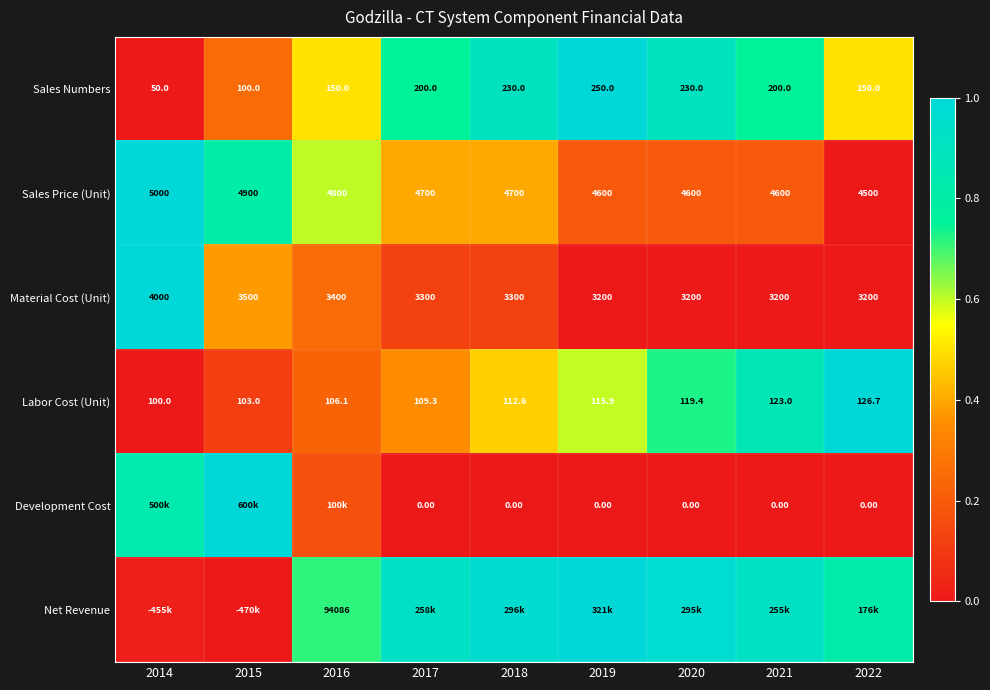

Is the value of Sales Numbers at 2014 greater than the value of Material Cost (Unit) at 2022?

No